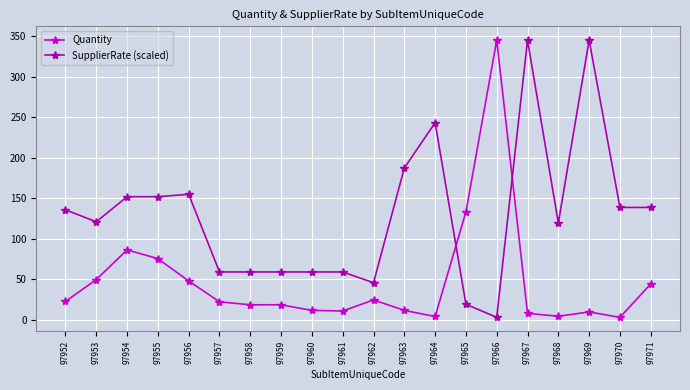

Is this an area chart (filled region under the line)?

No